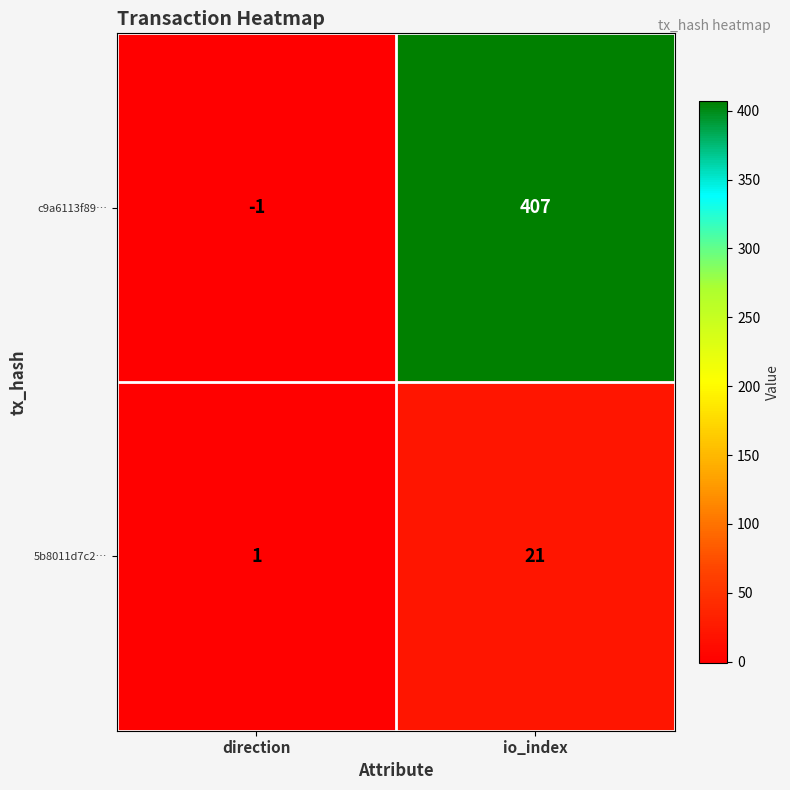

What is the sum of the c9a6113f89… values at io_index and direction?

406